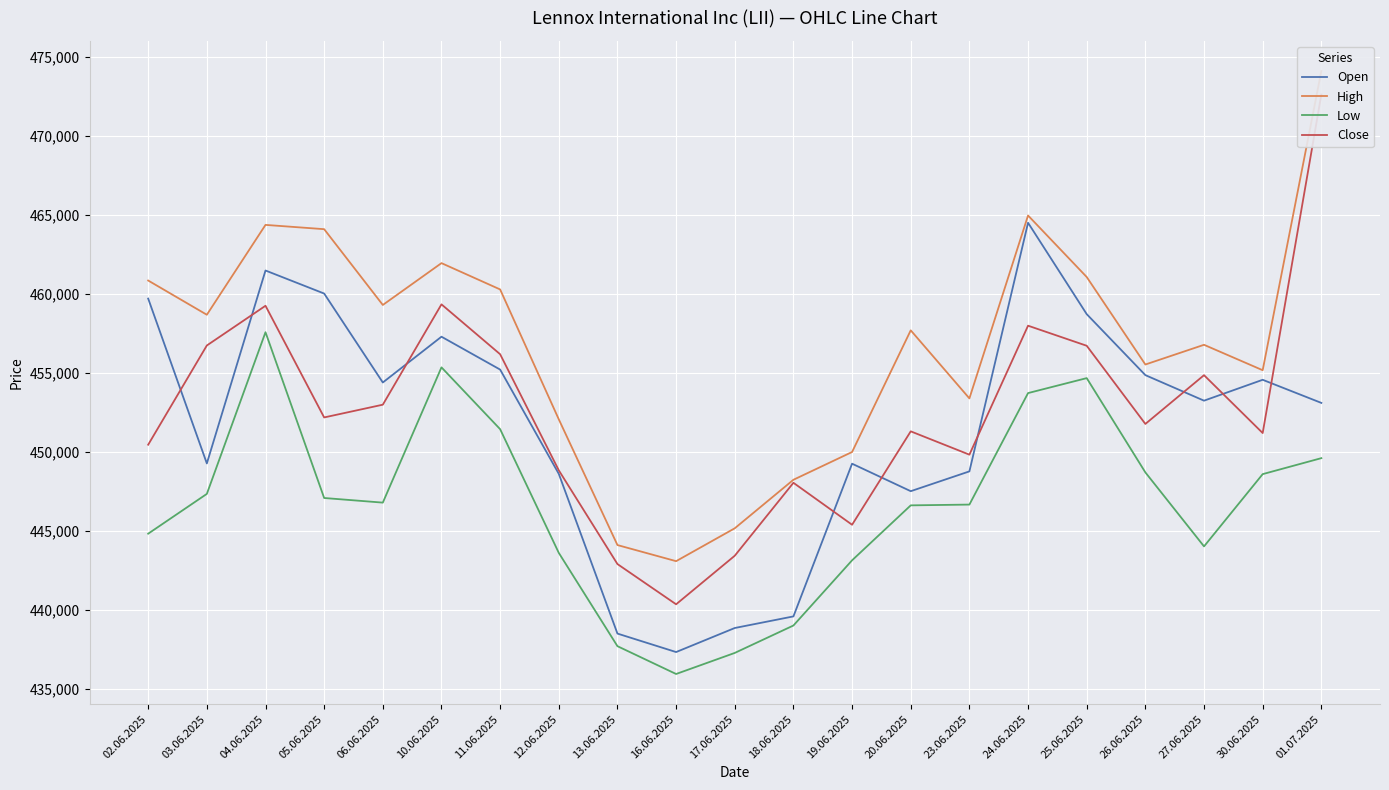

How many series are shown in this chart?

4